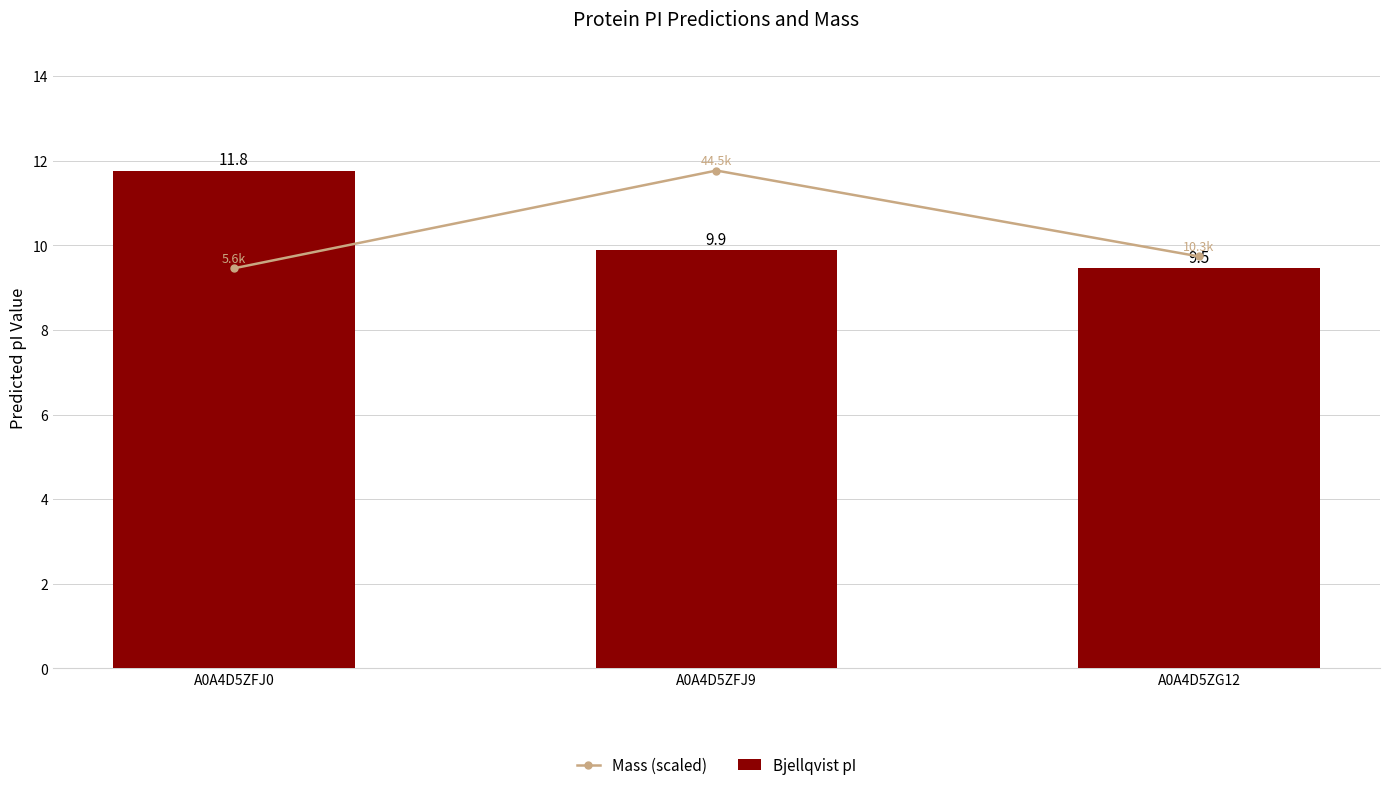

What is the approximate value of Bjellqvist pI at A0A4D5ZFJ9?

9.9